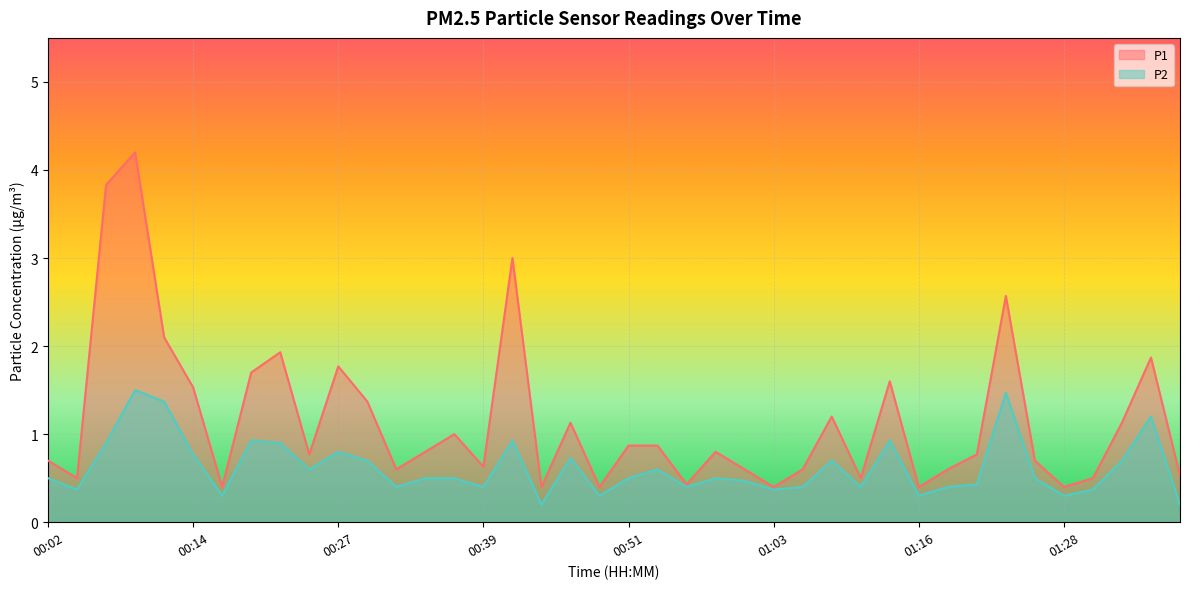

True or false: P2 and P1 cross at least once.

False